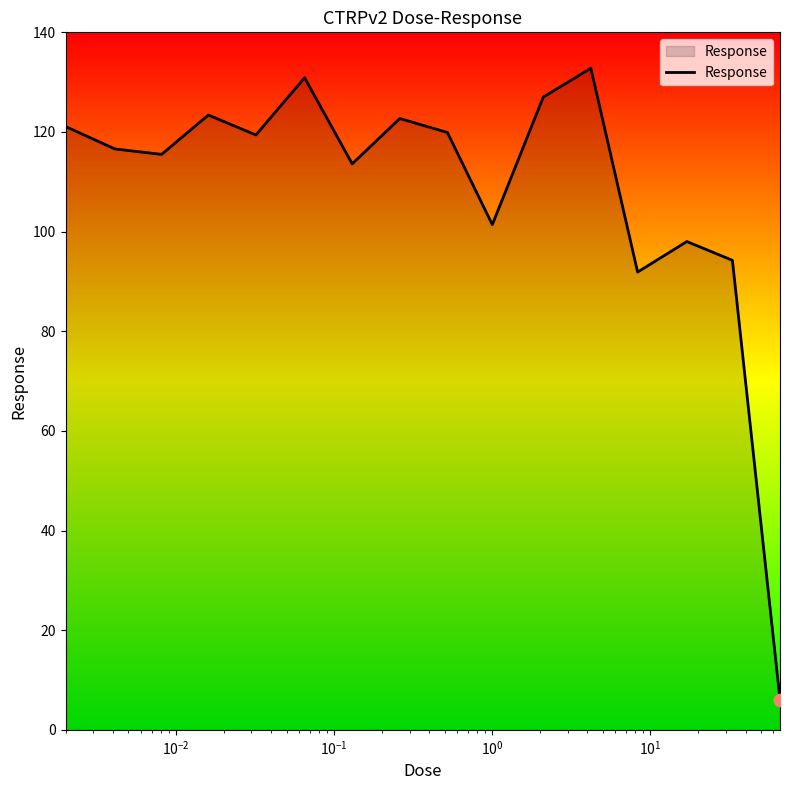

What is the difference between the maximum and minimum values?

126.7